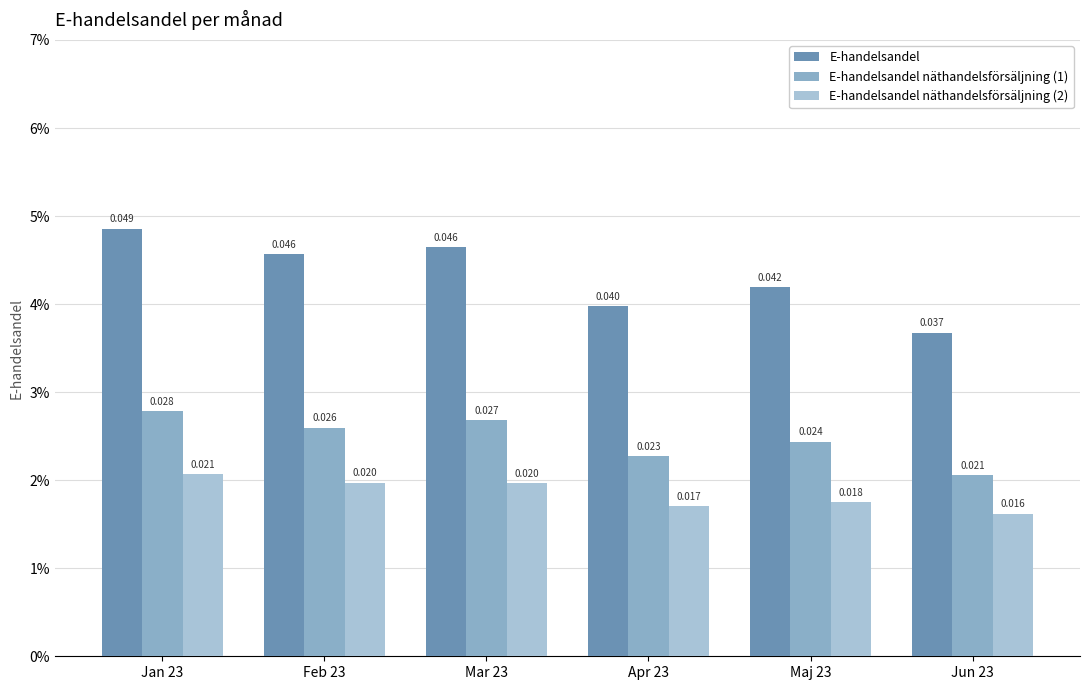

Is it true that E-handelsandel equals 0.0 at Jun 23?

True